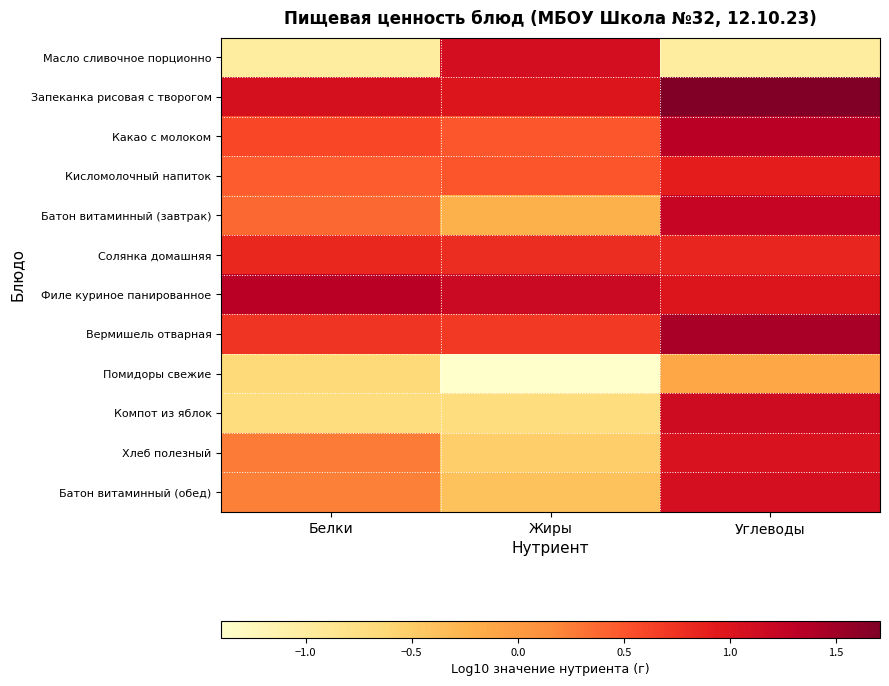

Reading left to right, list all the values displayed in this chart.

Масло сливочное порционно: Белки=-1.0	Жиры=1.1	Углеводы=-1.0
Запеканка рисовая с творогом: Белки=1.1	Жиры=1.0	Углеводы=1.7
Какао с молоком: Белки=0.6	Жиры=0.5	Углеводы=1.3
Кисломолочный напиток: Белки=0.4	Жиры=0.5	Углеводы=0.9
Батон витаминный (завтрак): Белки=0.4	Жиры=-0.2	Углеводы=1.2
Солянка домашняя: Белки=0.8	Жиры=0.8	Углеводы=0.8
Филе куриное панированное: Белки=1.3	Жиры=1.2	Углеводы=1.0
Вермишель отварная: Белки=0.7	Жиры=0.7	Углеводы=1.4
Помидоры свежие: Белки=-0.7	Жиры=-1.4	Углеводы=-0.1
Компот из яблок: Белки=-0.7	Жиры=-0.7	Углеводы=1.1
Хлеб полезный: Белки=0.3	Жиры=-0.5	Углеводы=1.0
Батон витаминный (обед): Белки=0.2	Жиры=-0.4	Углеводы=1.1